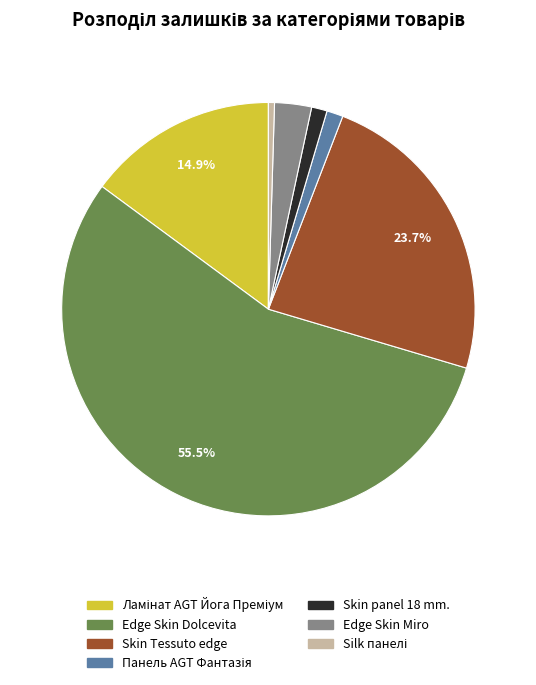

How many segments does this pie chart have?

7